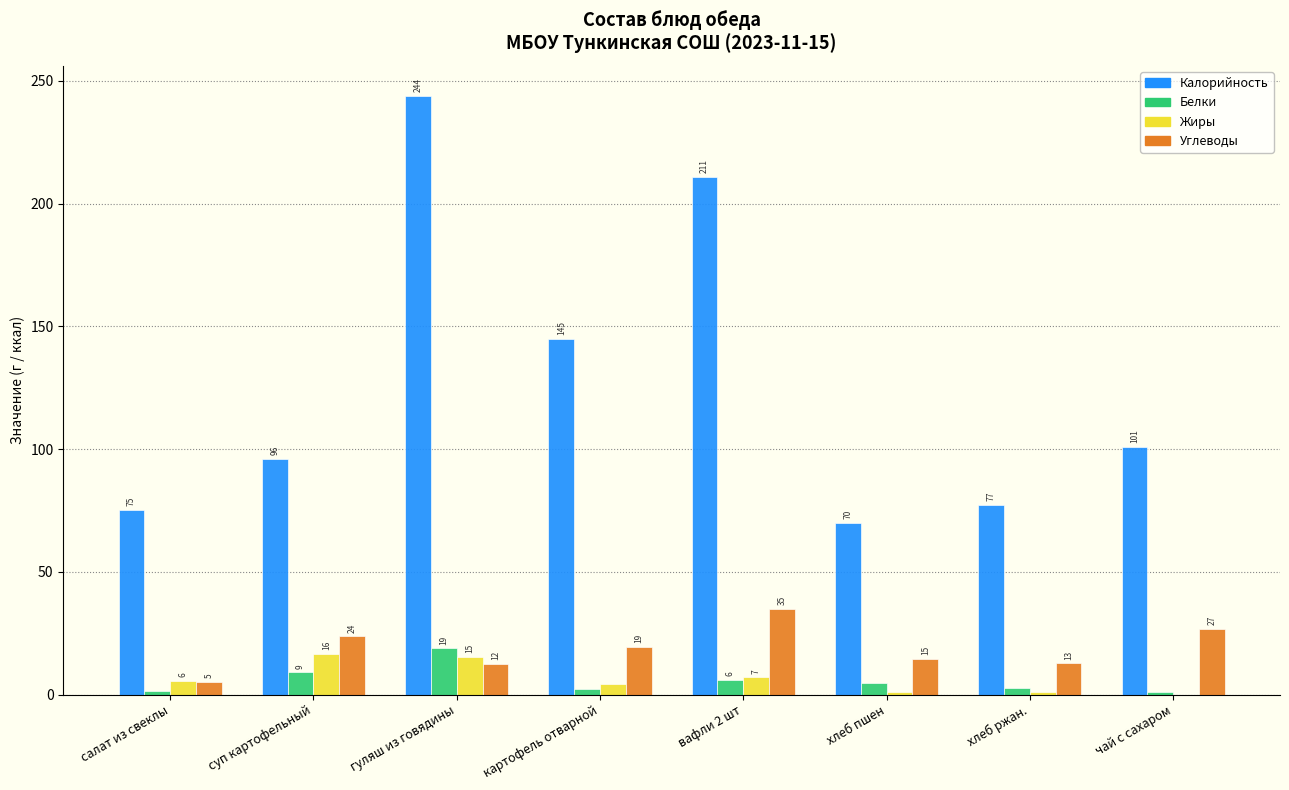

Where is Жиры nearest to the value 8?

вафли 2 шт